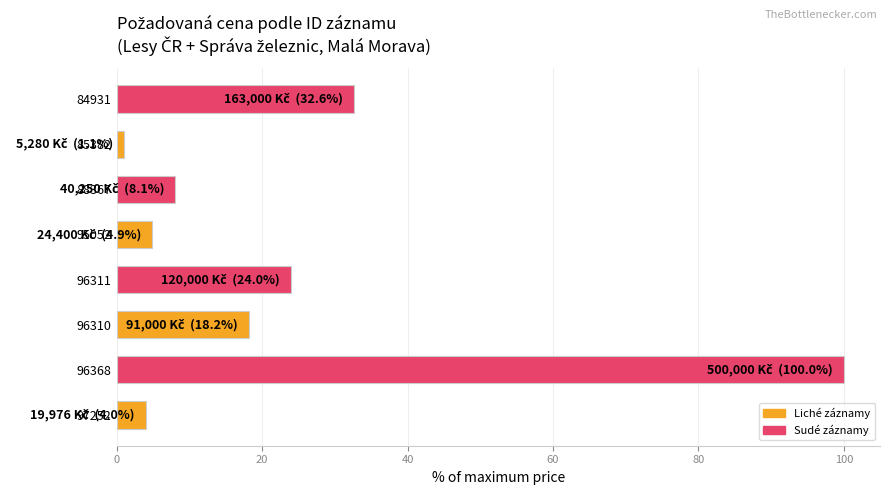

How many data points are less than 18?

4